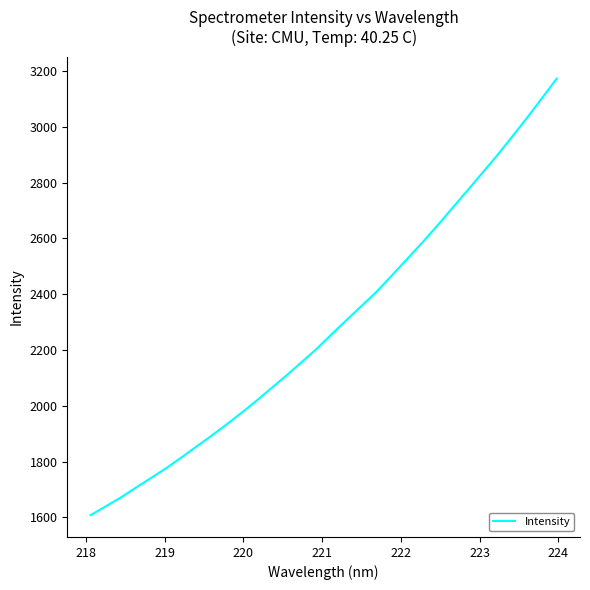

What is the difference between the maximum and minimum values?

1565.6